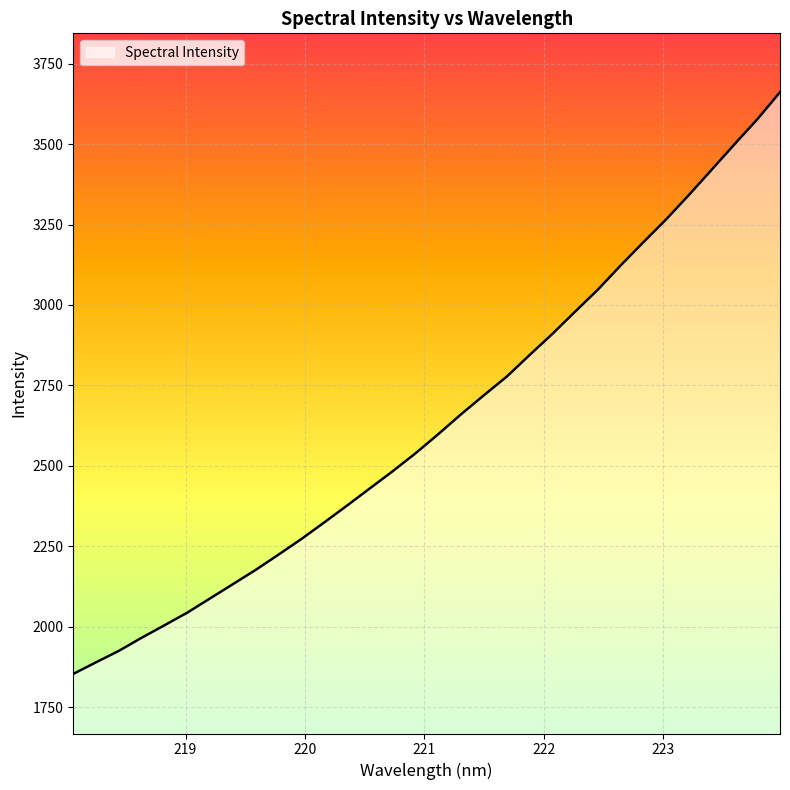

What is the smallest value displayed?

1852.9